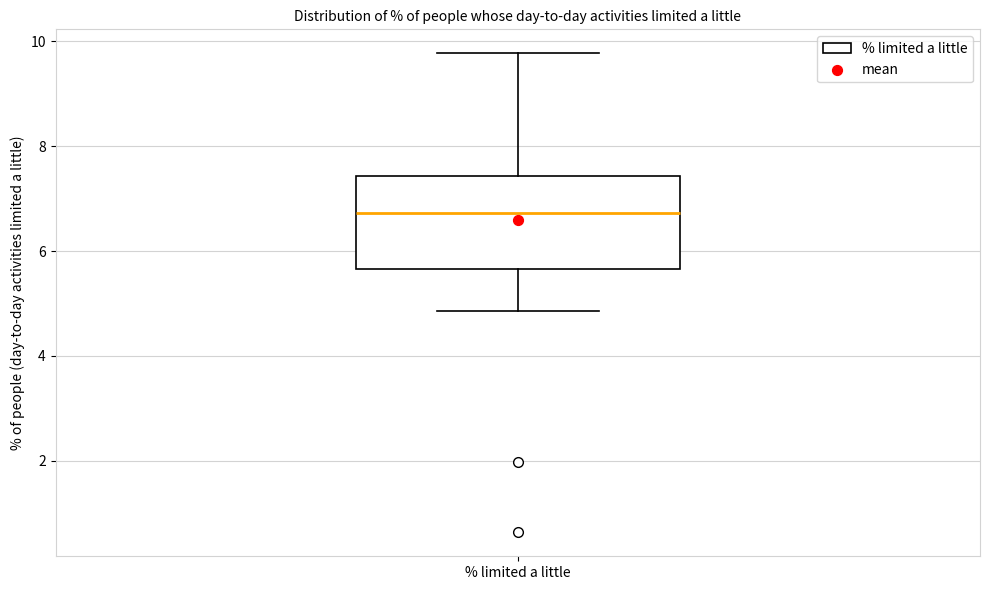

Where is the upper edge of the box for % limited a little on the y-axis? The values are not printed on the chart, so give them approximately, as read against the axis.

7.4